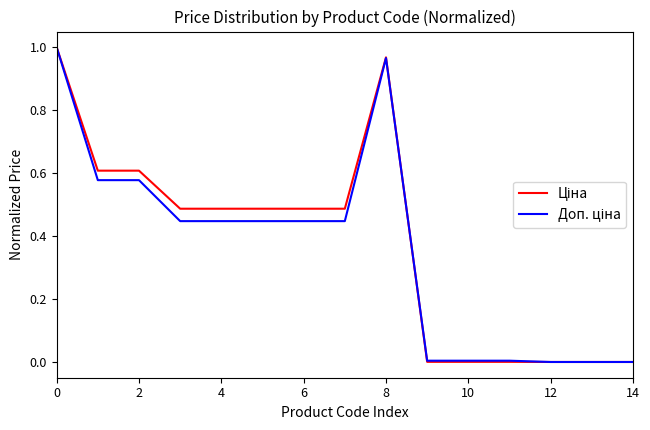

How many lines are shown in the chart?

2